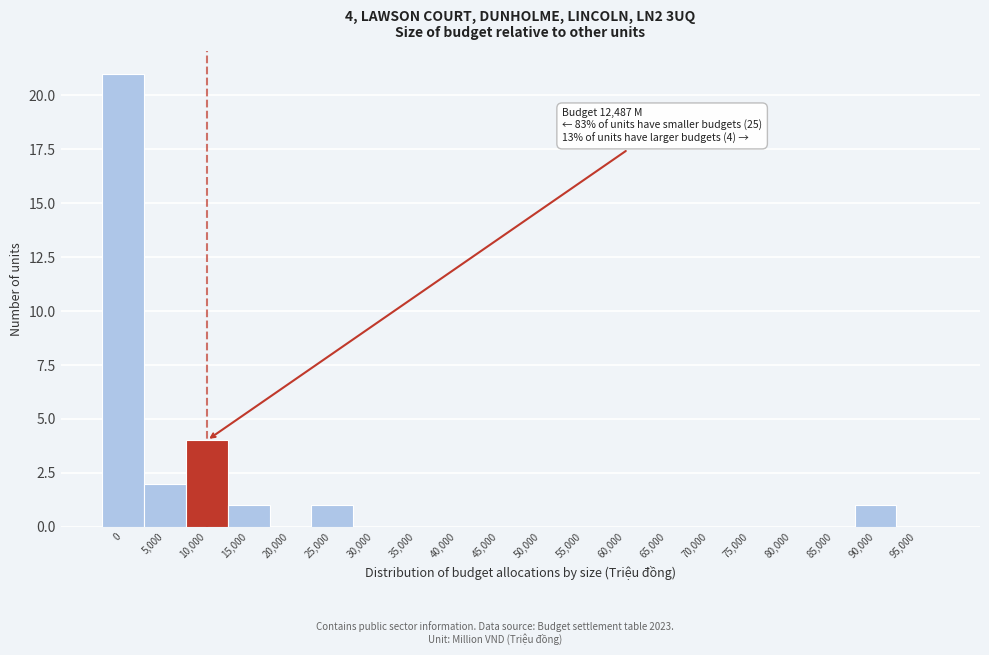

Reading left to right, list all the values displayed in this chart.

0=21	5,000=2	10,000=4	15,000=1	20,000=0	25,000=1	30,000=0	35,000=0	40,000=0	45,000=0	50,000=0	55,000=0	60,000=0	65,000=0	70,000=0	75,000=0	80,000=0	85,000=0	90,000=1	95,000=0